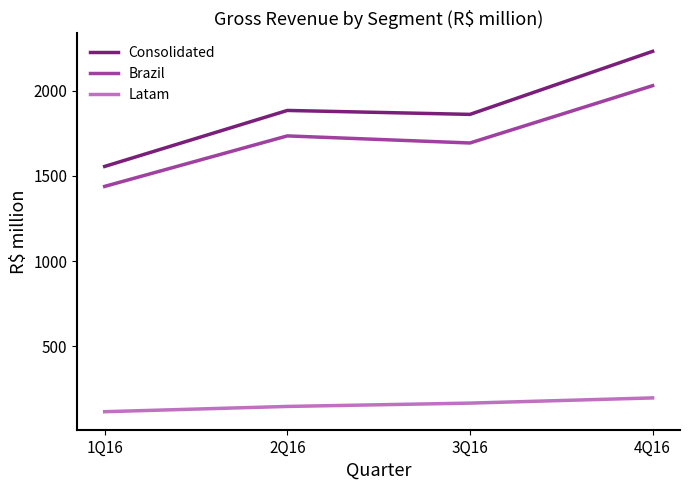

Reading left to right, extract all data points from this chart.

Consolidated: 1556.0	1885.1	1862.0	2232.6
Brazil: 1438.7	1735.5	1693.9	2030.8
Latam: 114.2	145.1	164.7	195.2